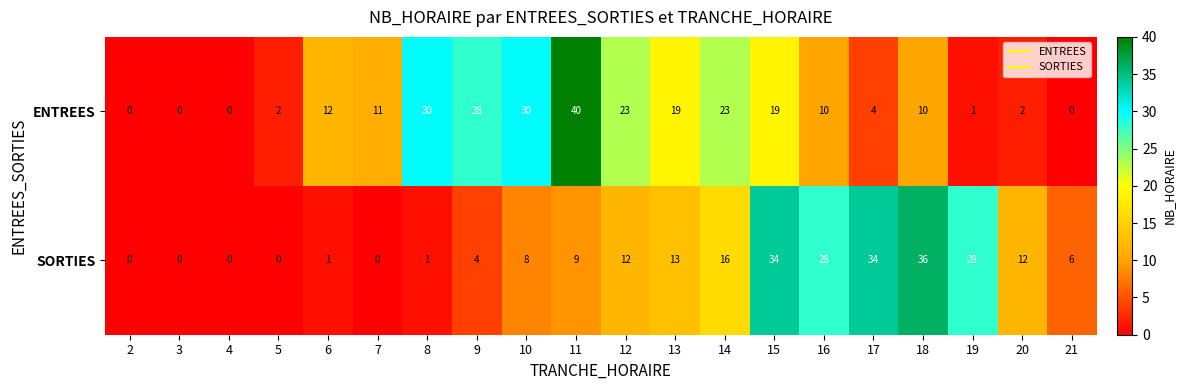

What is the total value across all series at 20?

14